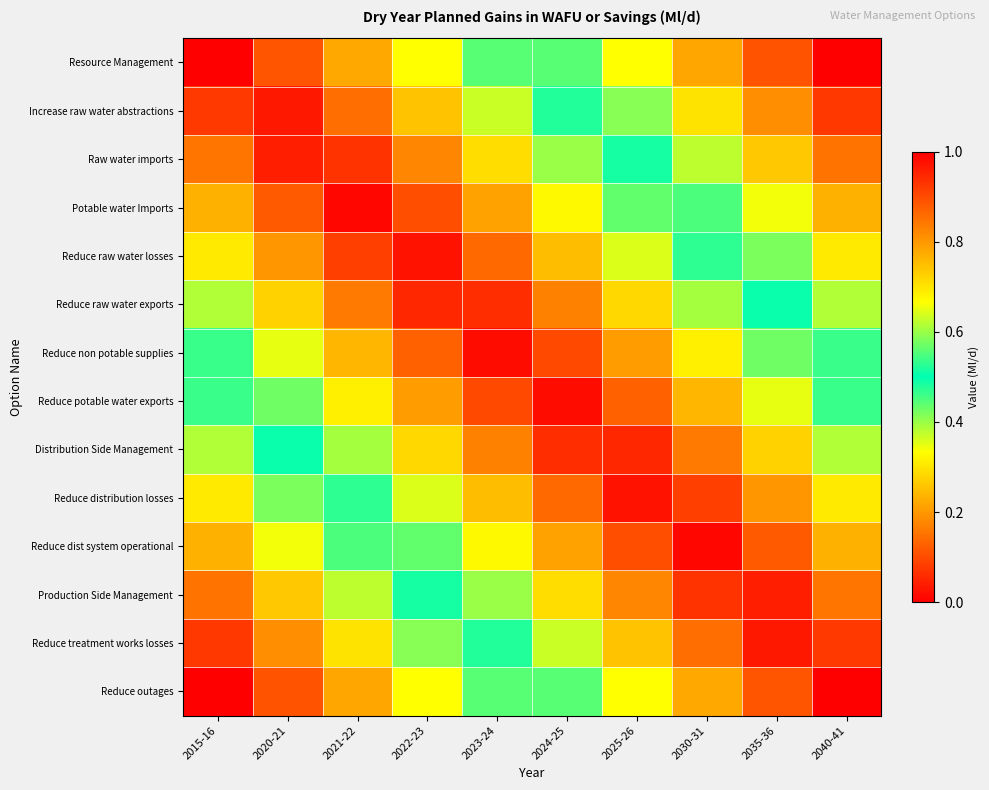

Count the number of data series in this chart.

14